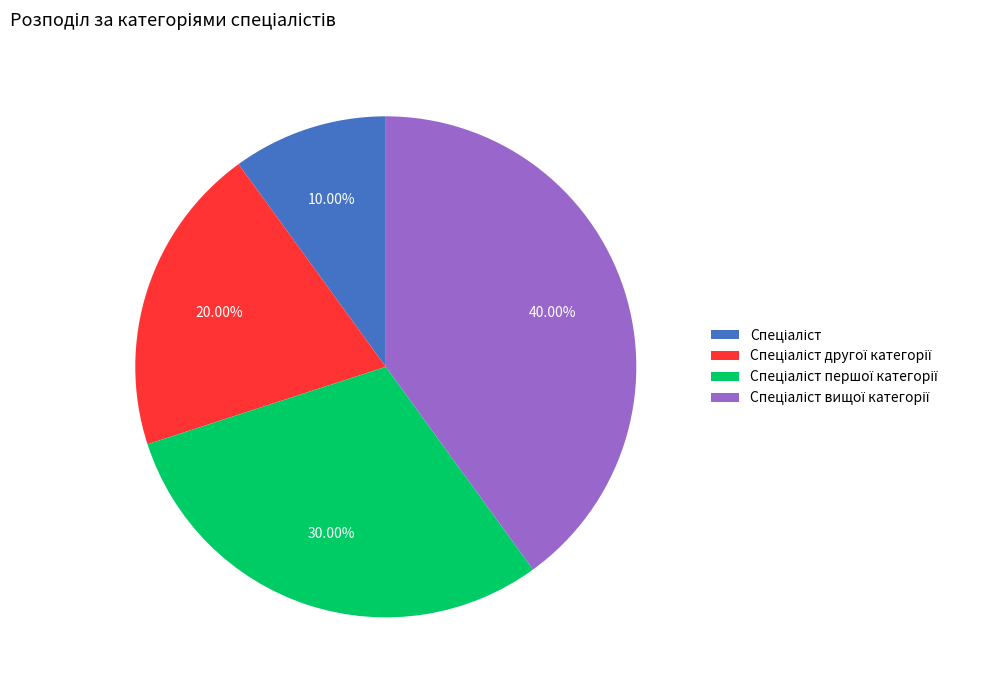

To the nearest percent, what is the average slice percentage?

25%